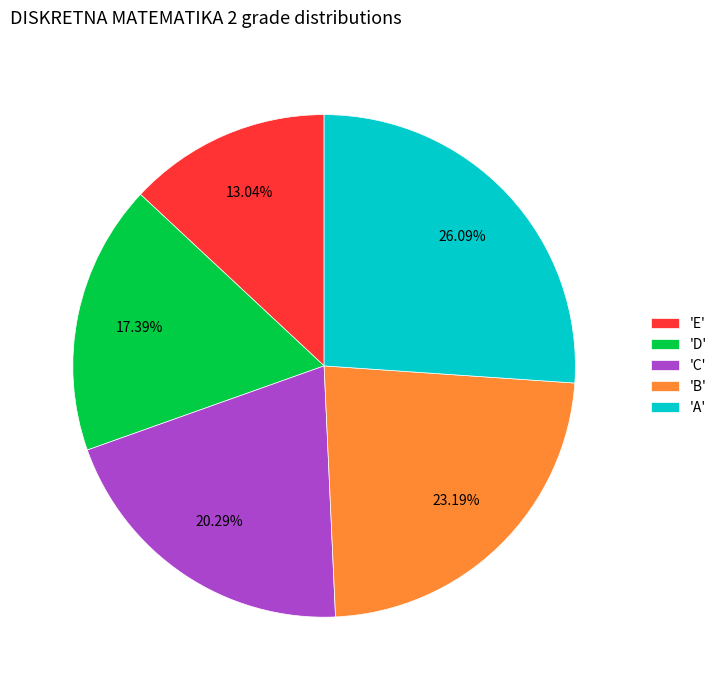

Which has a higher value, 'D' or 'A'?

'A'